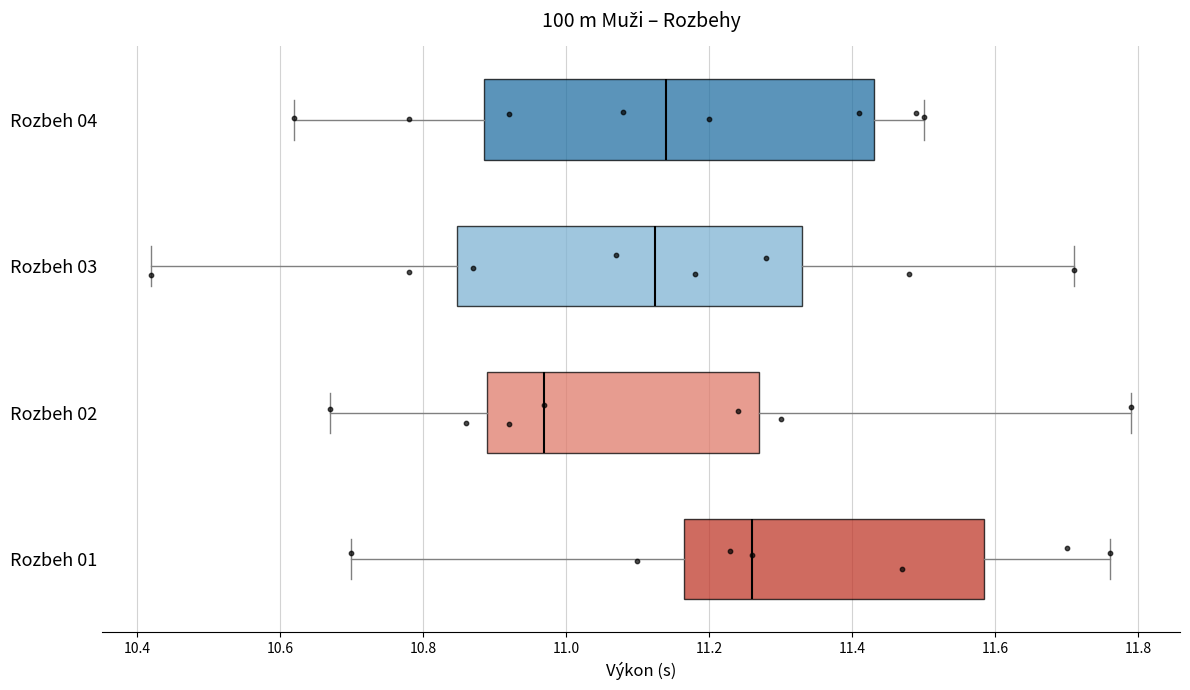

Which box has the furthest to the right median line?

Rozbeh 01